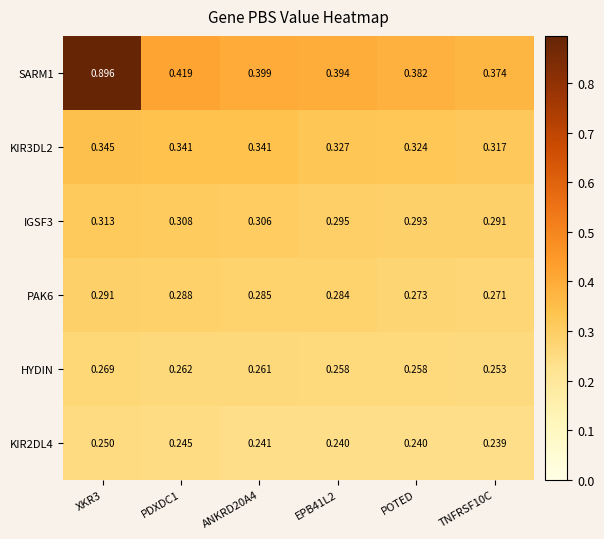

Is the value of HYDIN at TNFRSF10C greater than the value of KIR2DL4 at POTED?

Yes